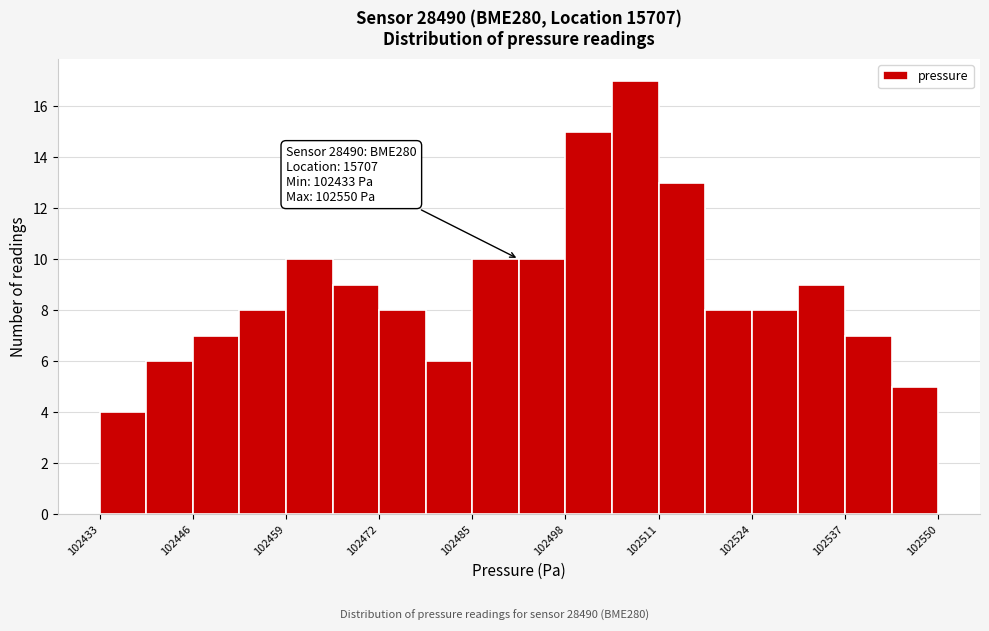

Around what value on the x-axis is the tallest bar? Give the approximate position of its centre, as read against the axis.

102508